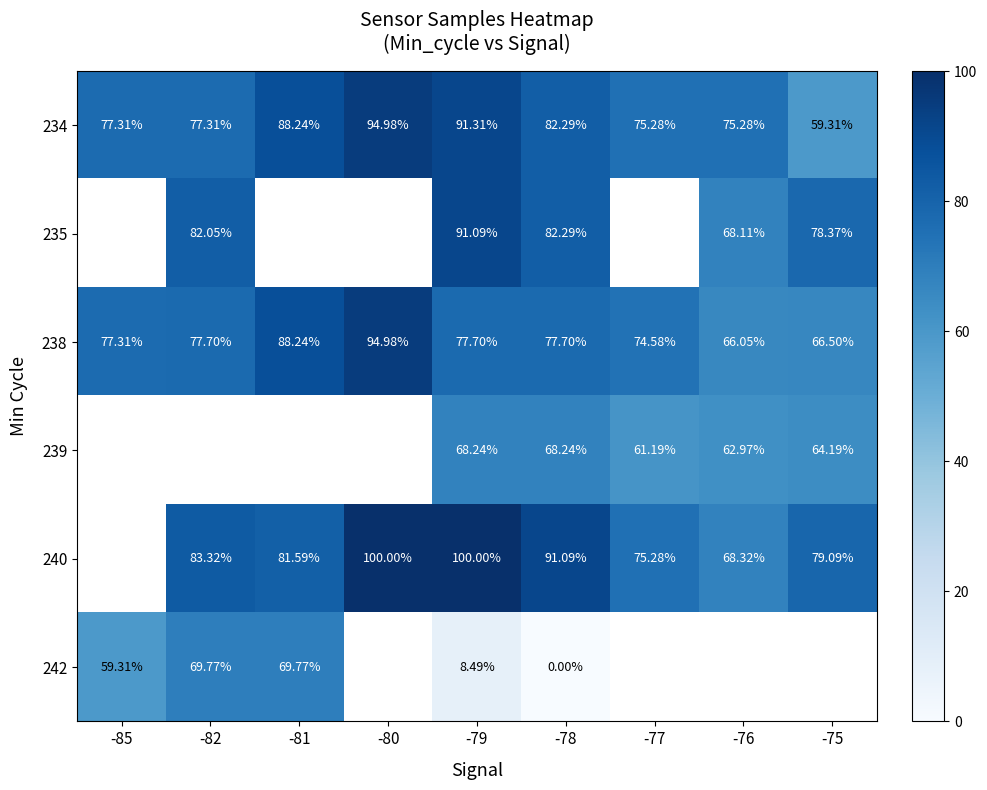

Read the 238 value at -79.

77.7